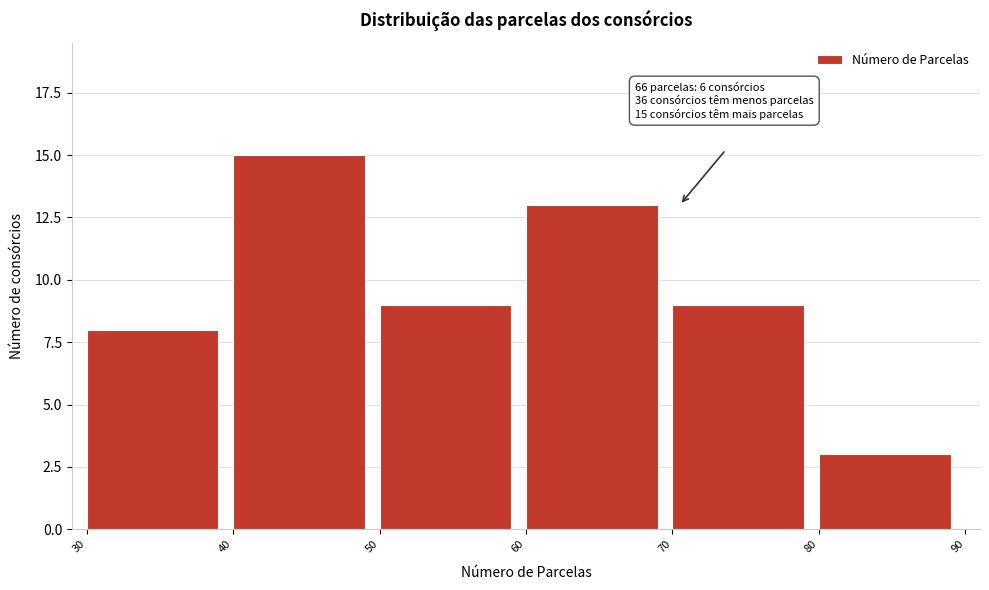

Over which range of the x-axis is the bar tallest?

40 to 50